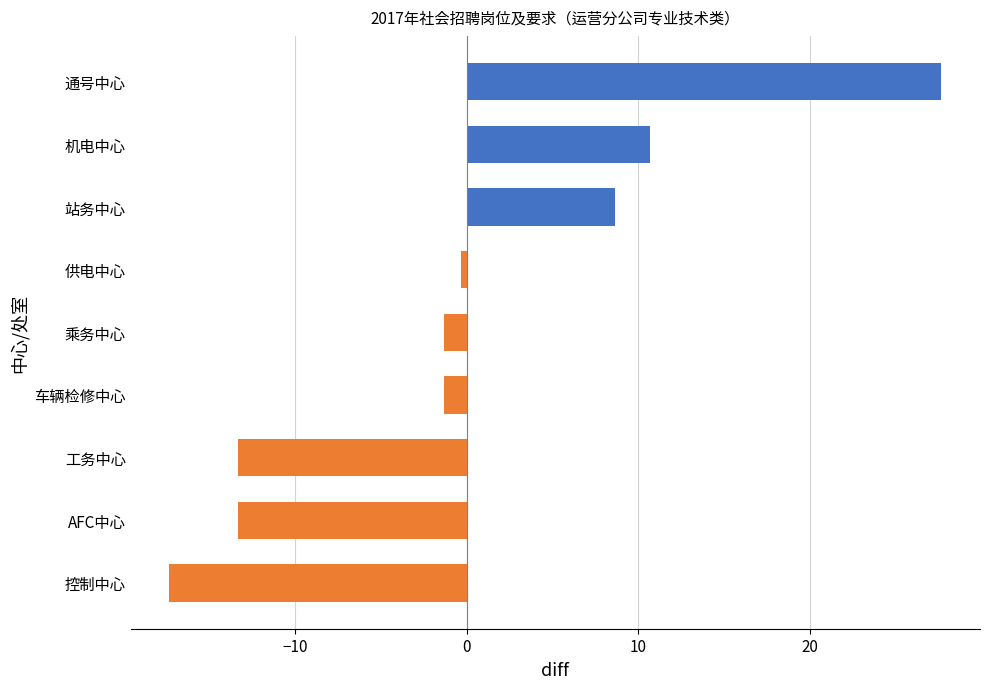

Is it true that the value at 机电中心 is 16.9?

False